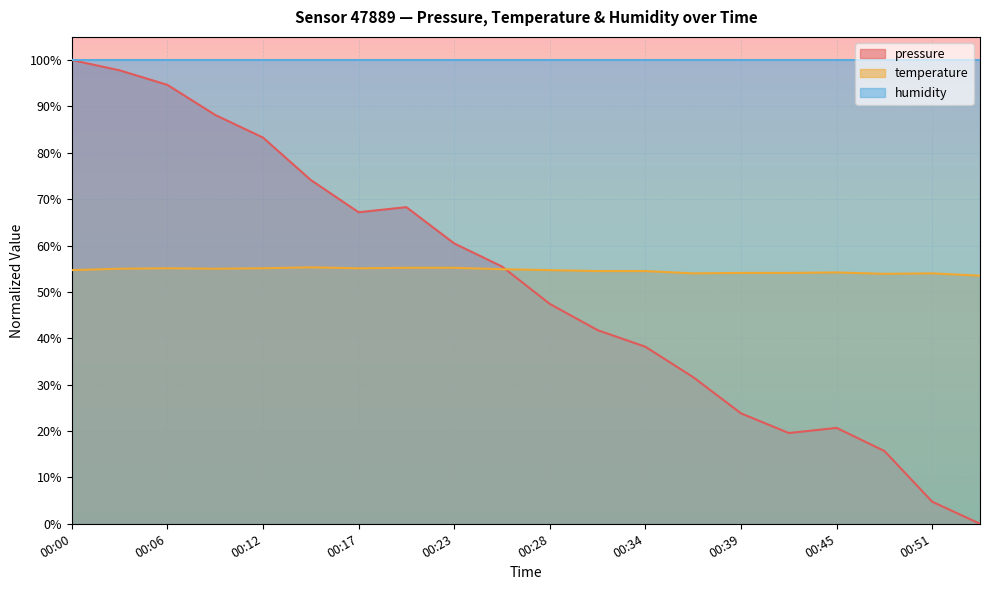

At which label is pressure closest to 50?

00:28